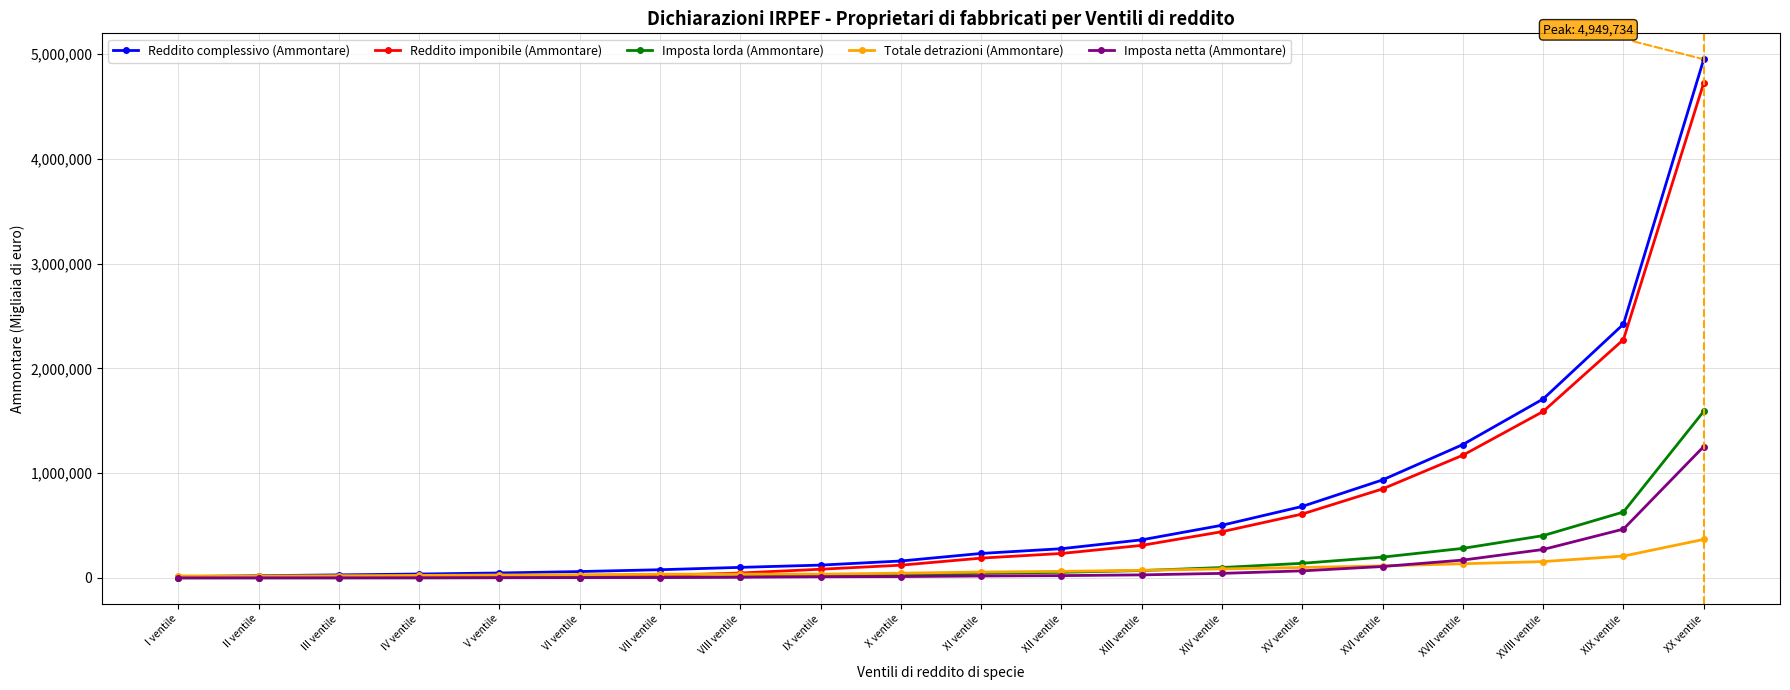

The value of Reddito complessivo (Ammontare) at IV ventile is 36523. True or false?

True